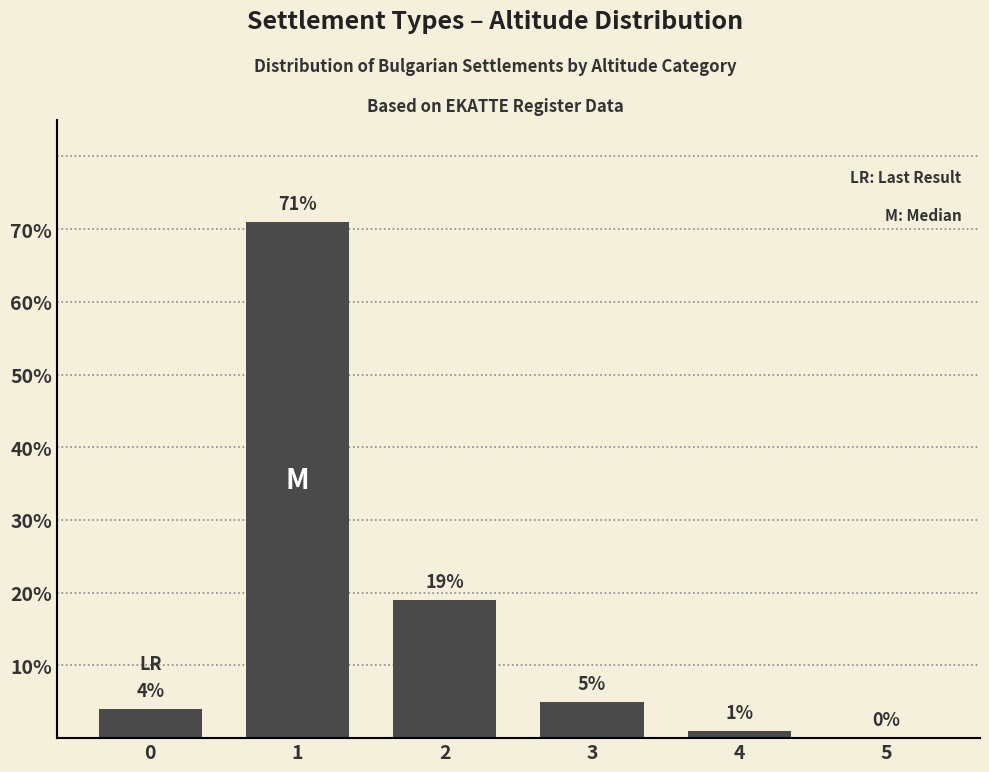

Does the chart contain stacked bars?

No